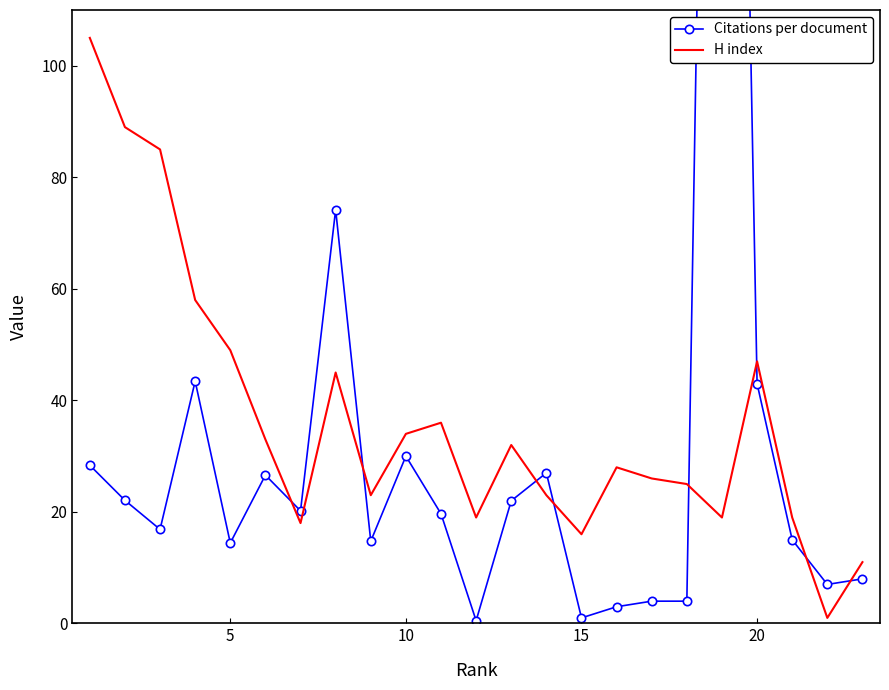

How many data points in Citations per document are above 19?

12